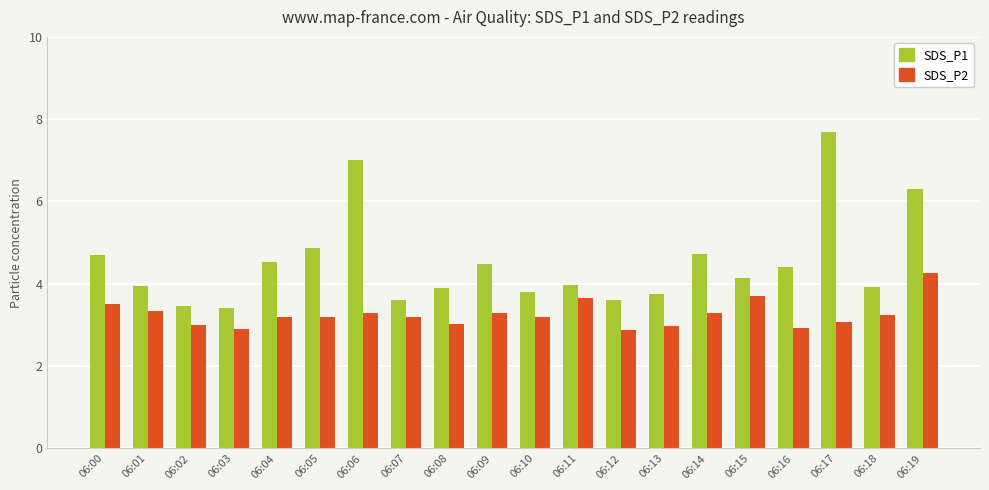

What is the difference between the maximum and minimum values in the SDS_P2 series?

1.4